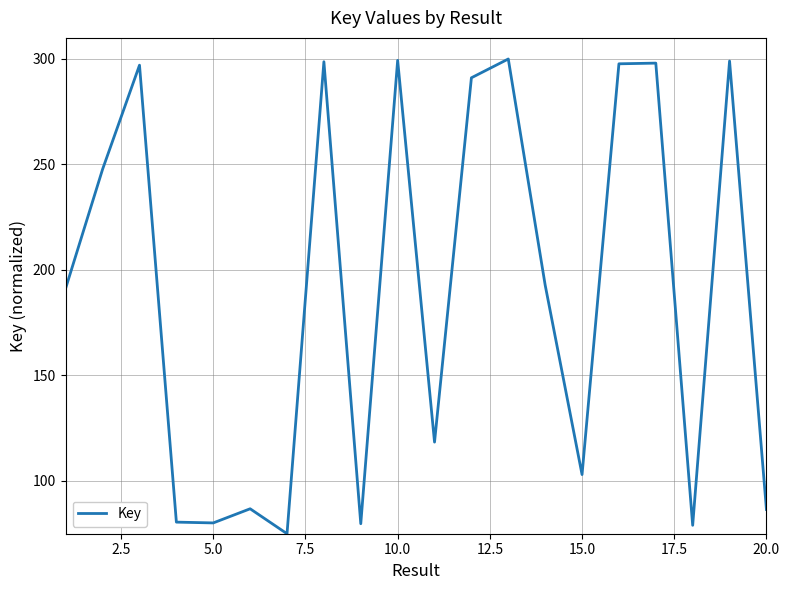

How many lines are shown in the chart?

1